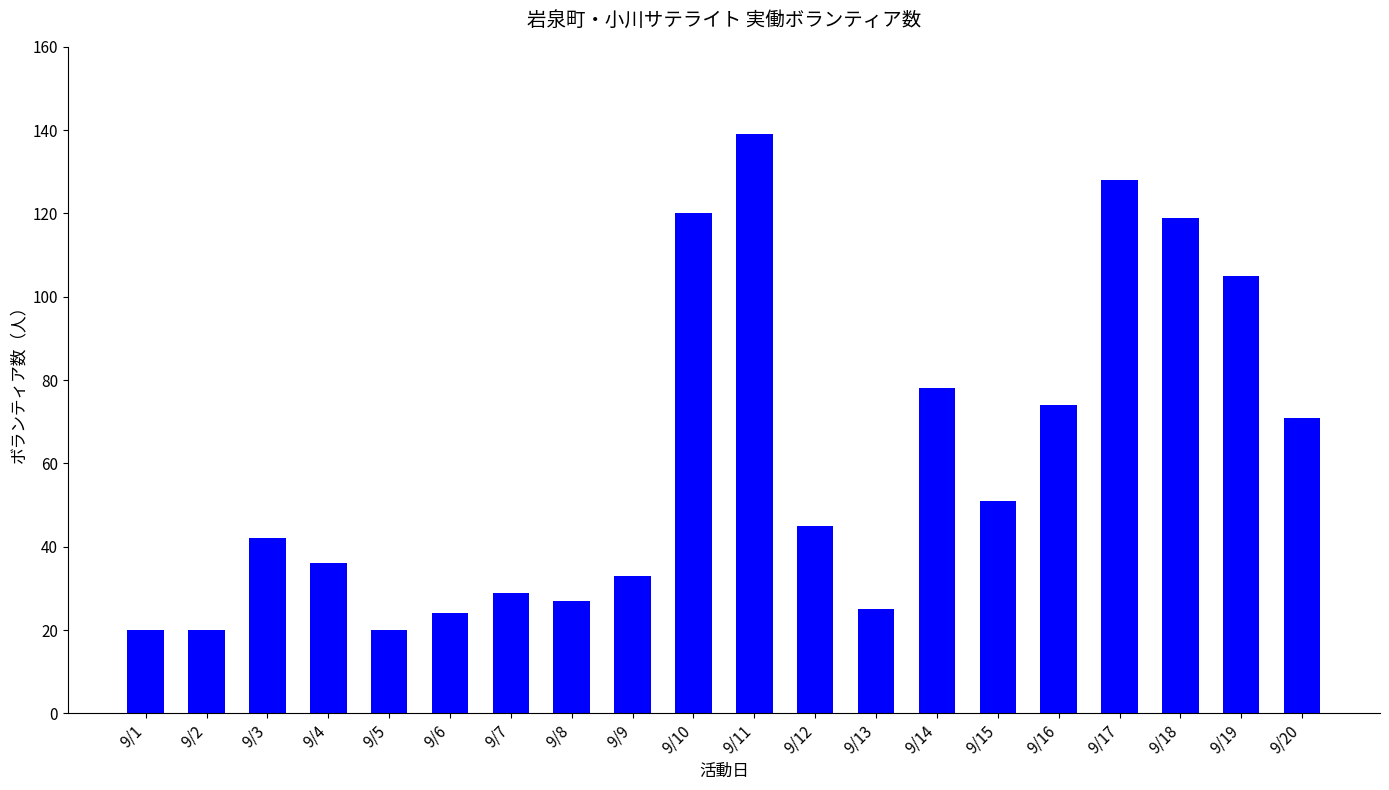

What is the smallest value displayed?

20